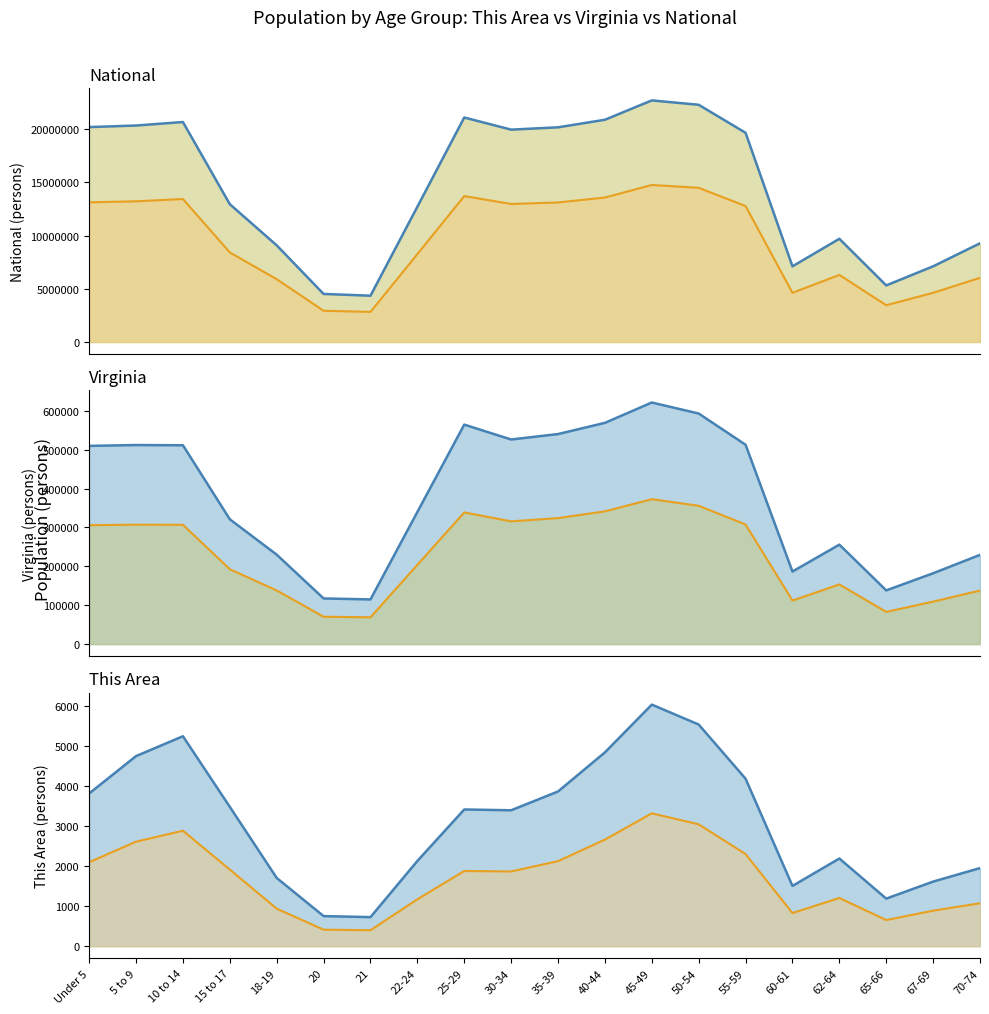

The value of National line at 30-34 is 8054049. True or false?

False